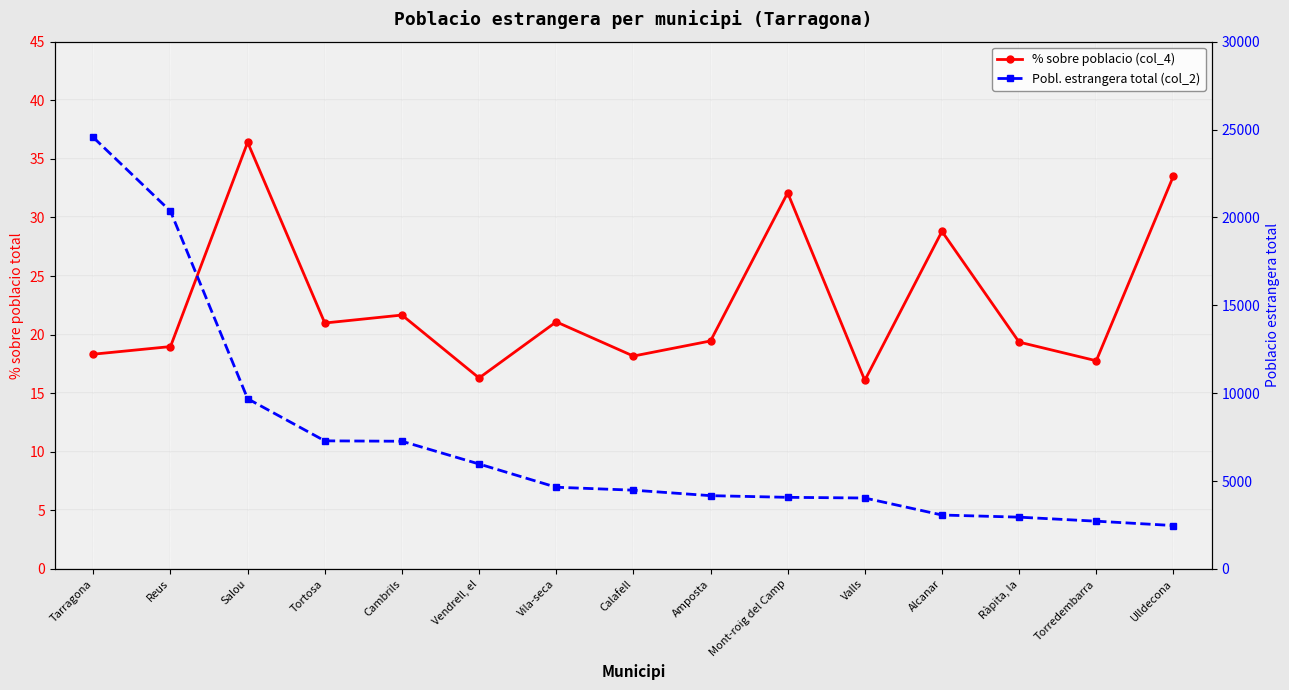

List the series in order of their overall mean, highest first.

Pobl. estrangera total (col_2), % sobre poblacio (col_4)